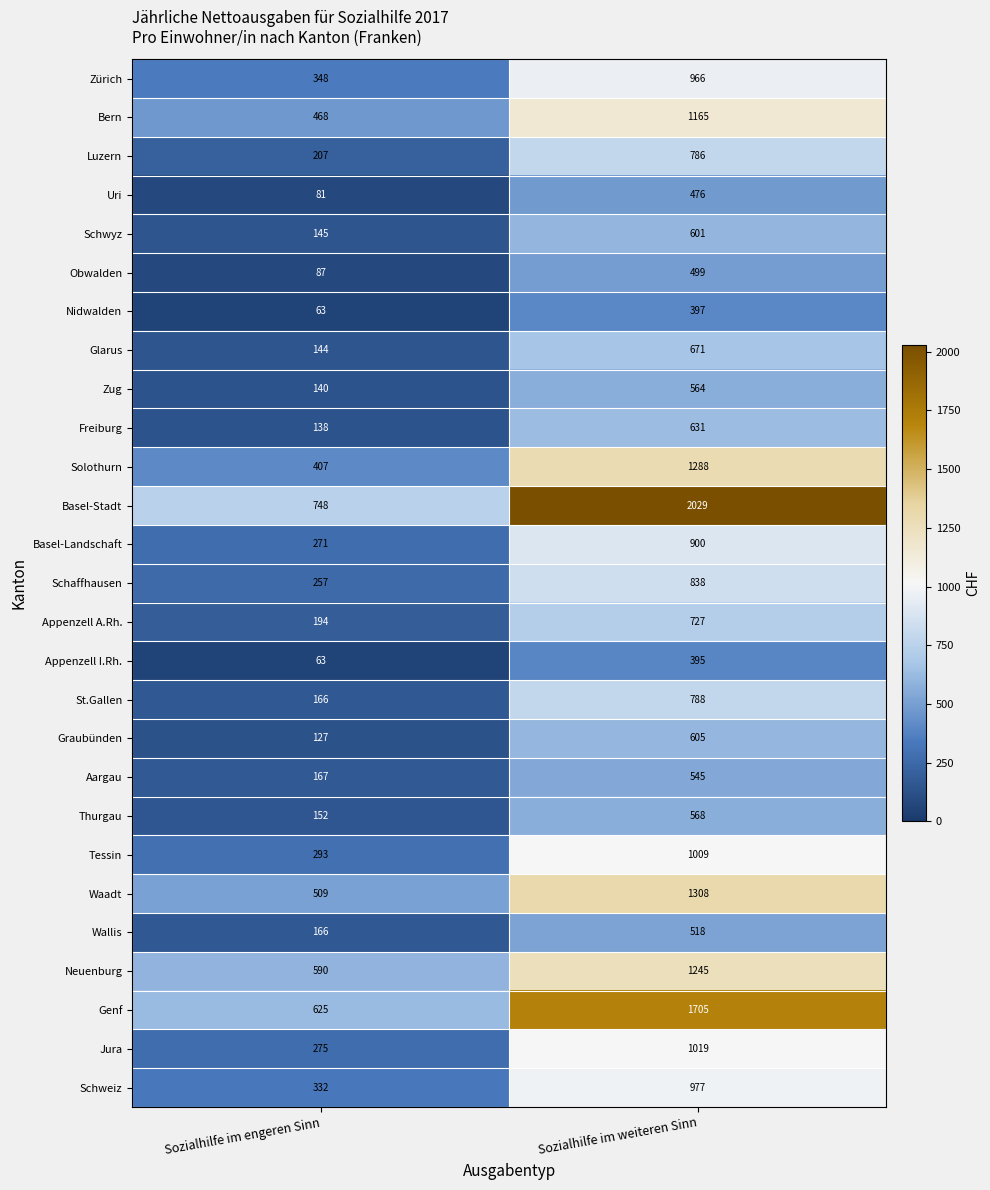

Which label corresponds to the smallest value in the chart?

Sozialhilfe im engeren Sinn